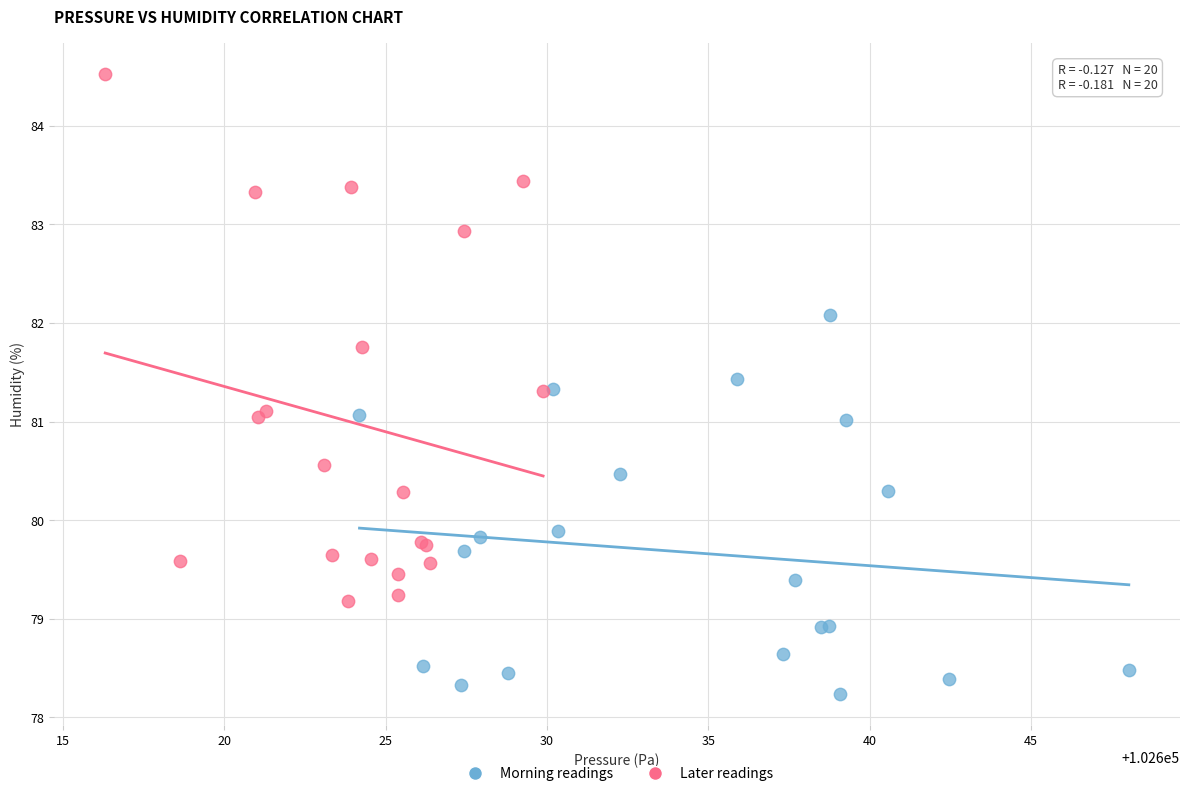

What are all the series names shown in the legend?

Morning readings, Later readings